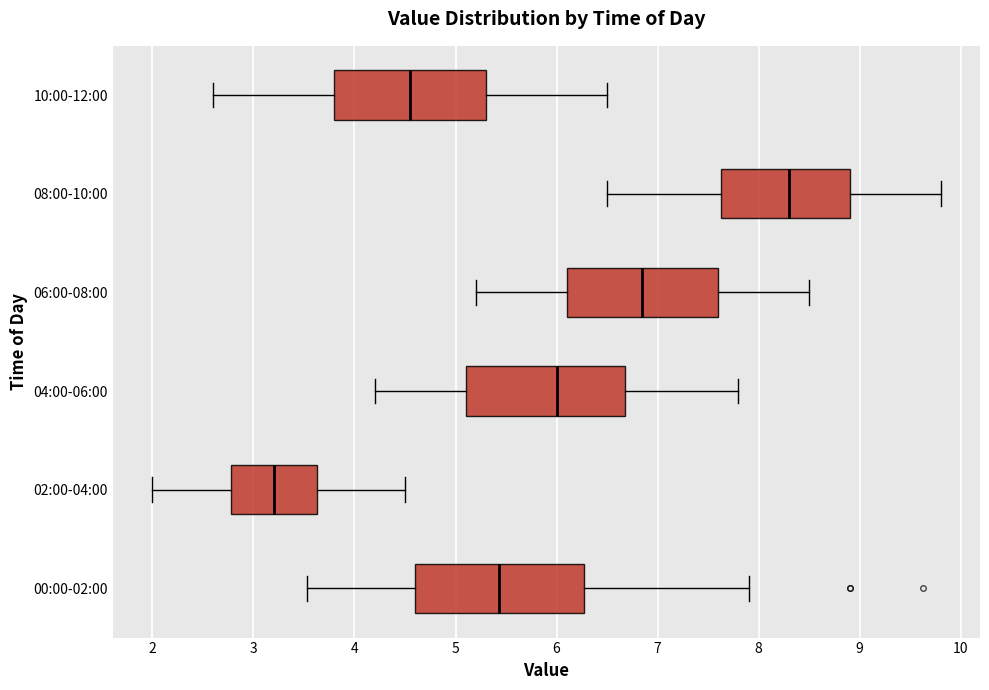

Reading bottom to top, read every box against the x-axis: the position of its median line, the range the box covers, and the ends of its whiskers. The values are not printed on the chart, so give them approximately, as read against the axis.

00:00-02:00: median 5.4, box 4.6 to 6.3, whiskers 3.5 to 7.9
02:00-04:00: median 3.2, box 2.8 to 3.6, whiskers 2.0 to 4.5
04:00-06:00: median 6.0, box 5.1 to 6.7, whiskers 4.2 to 7.8
06:00-08:00: median 6.9, box 6.1 to 7.6, whiskers 5.2 to 8.5
08:00-10:00: median 8.3, box 7.6 to 8.9, whiskers 6.5 to 9.8
10:00-12:00: median 4.6, box 3.8 to 5.3, whiskers 2.6 to 6.5